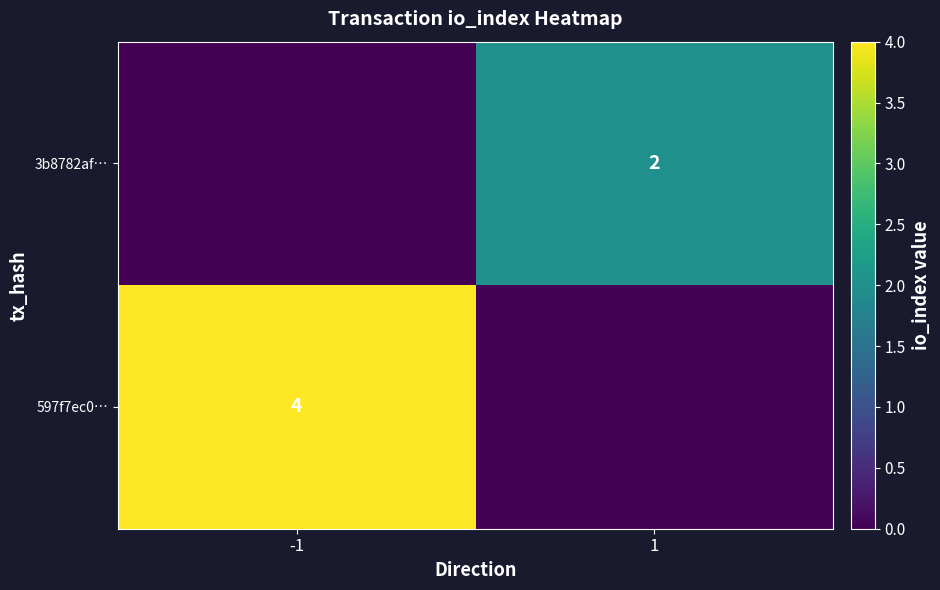

True or false: 3b8782af… has a value of 1 at 1.

False